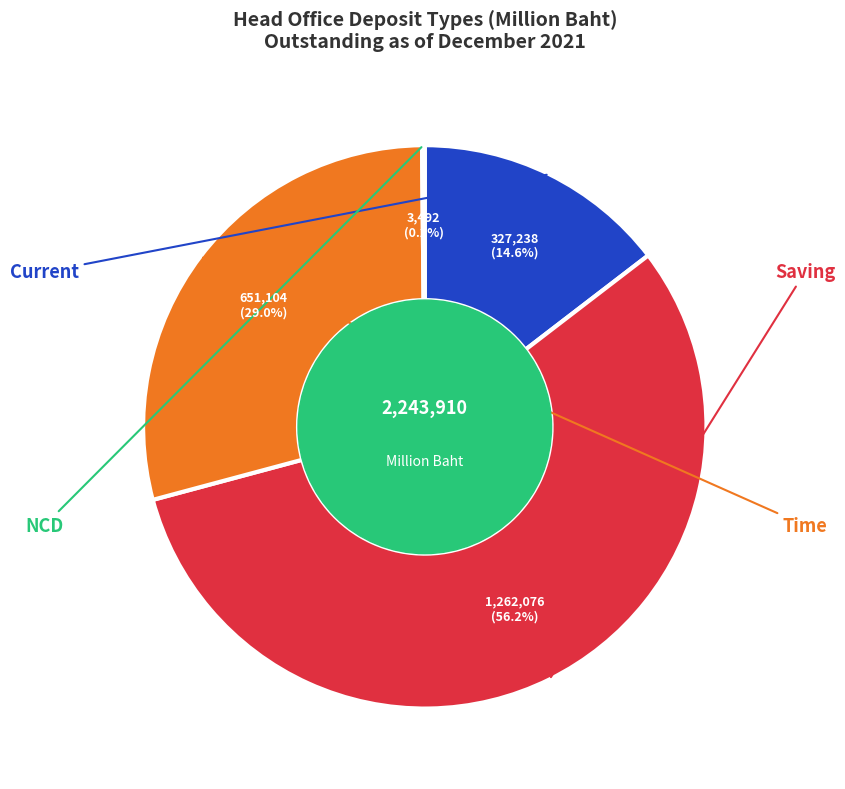

Is there any slice that represents more than half of the pie?

Yes